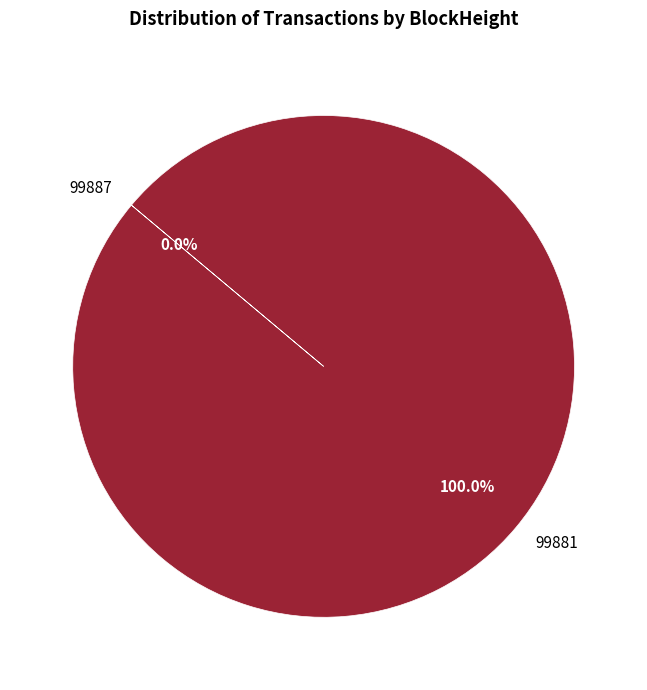

Count the number of slices in the pie.

2